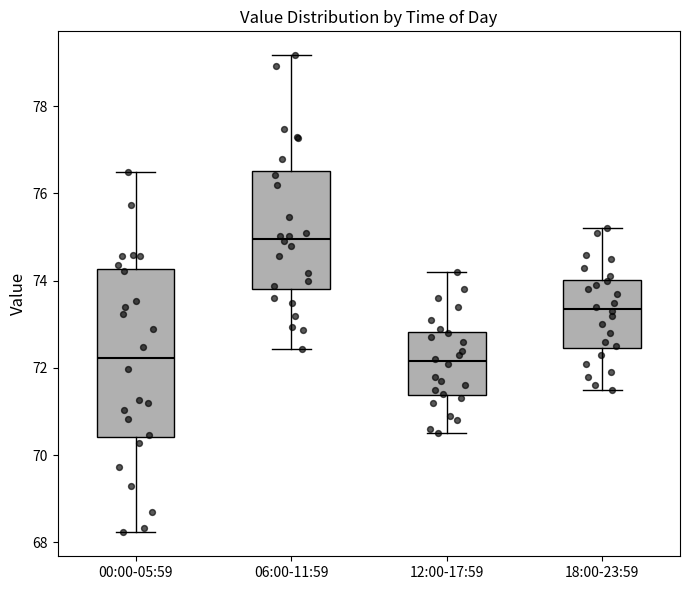

Reading left to right, transcribe this box plot: for each box, give where its median line is, the range the box spans, and where its two whiskers end, as read against the y-axis. The values are not printed on the chart, so give them approximately, as read against the axis.

00:00-05:59: median 72.2, box 70.4 to 74.2, whiskers 68.2 to 76.6
06:00-11:59: median 75.0, box 73.8 to 76.6, whiskers 72.4 to 79.2
12:00-17:59: median 72.2, box 71.4 to 72.8, whiskers 70.6 to 74.2
18:00-23:59: median 73.4, box 72.4 to 74.0, whiskers 71.6 to 75.2